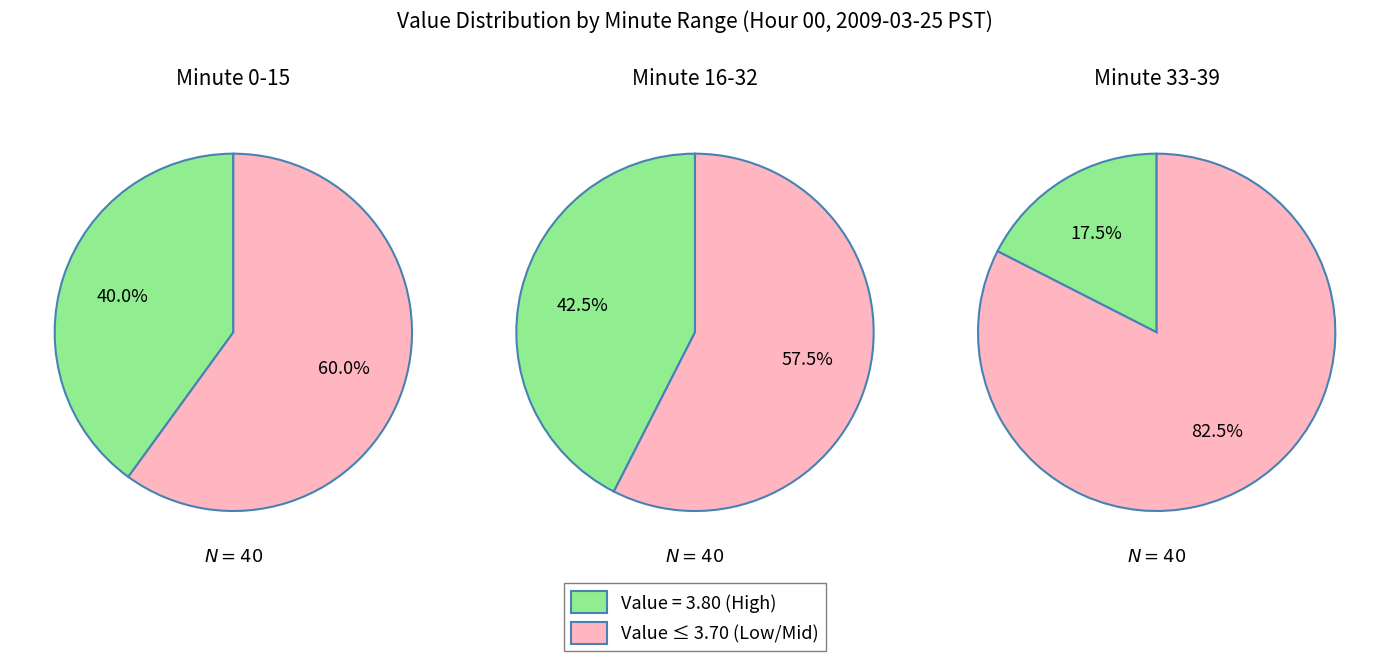

The 0 slice represents 92% of the pie. True or false?

False